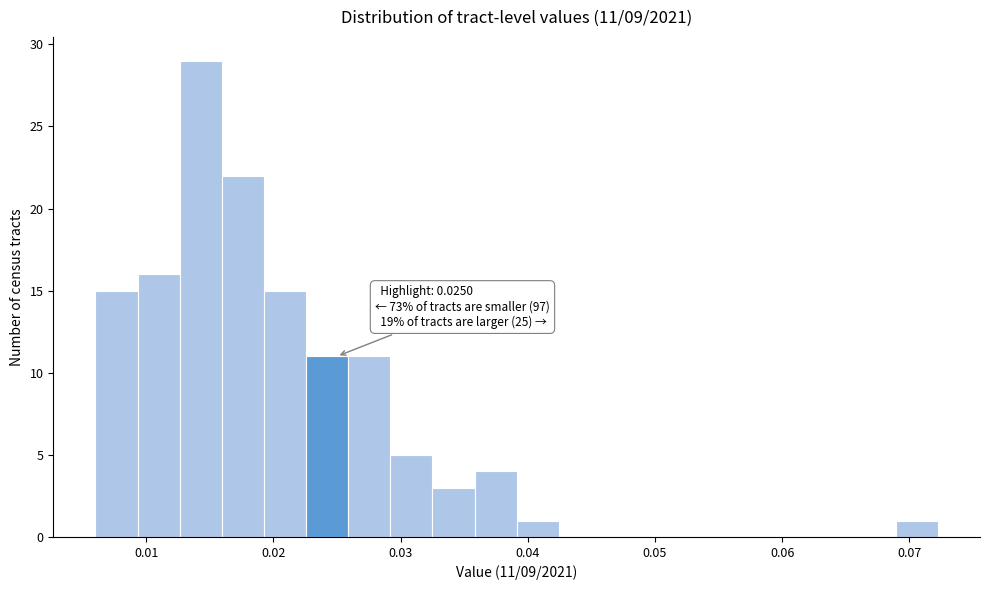

Read against the x-axis, roughly where is the centre of the tallest bar?

0.014